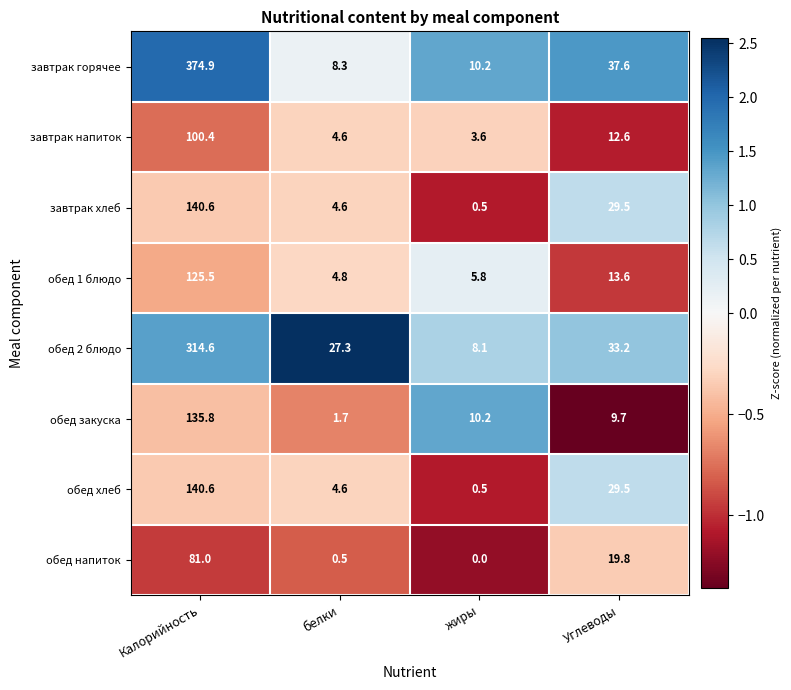

What is the maximum value shown in the chart?

374.9